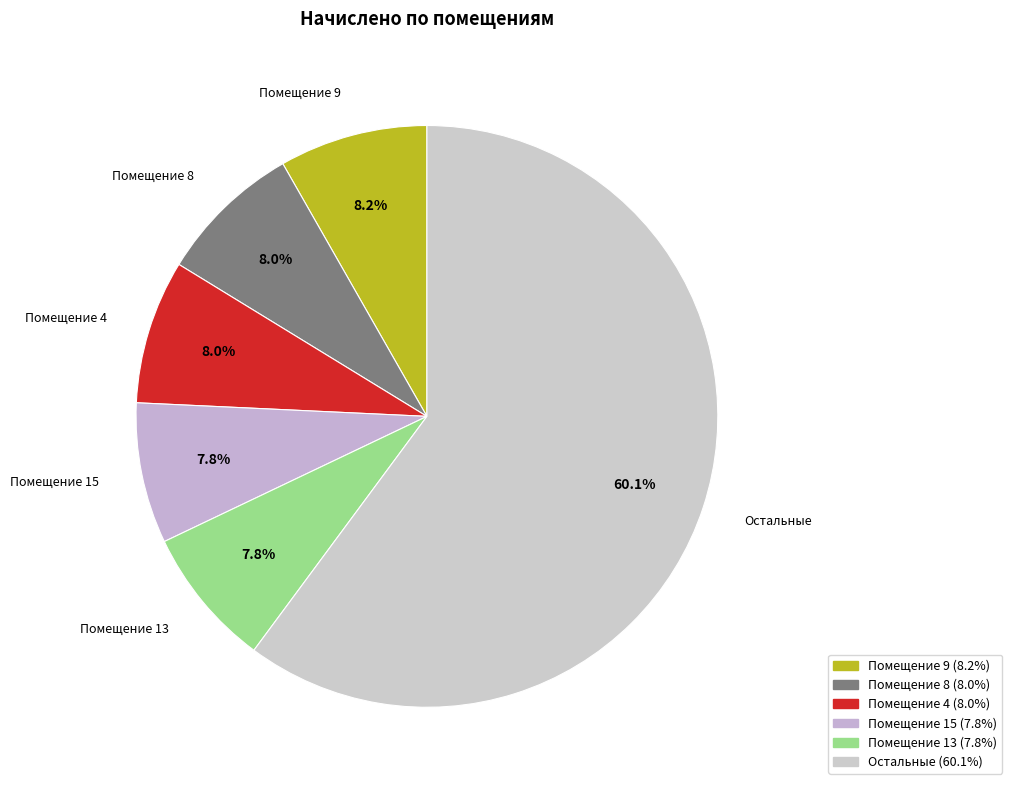

Is the sum of Помещение 8 and Помещение 4 greater than half?

No